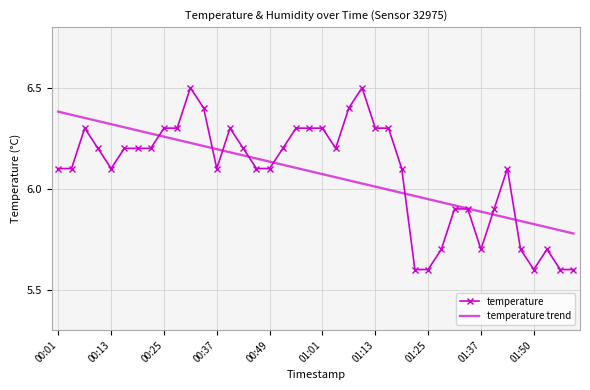

What is the highest value of the temperature series?

6.5